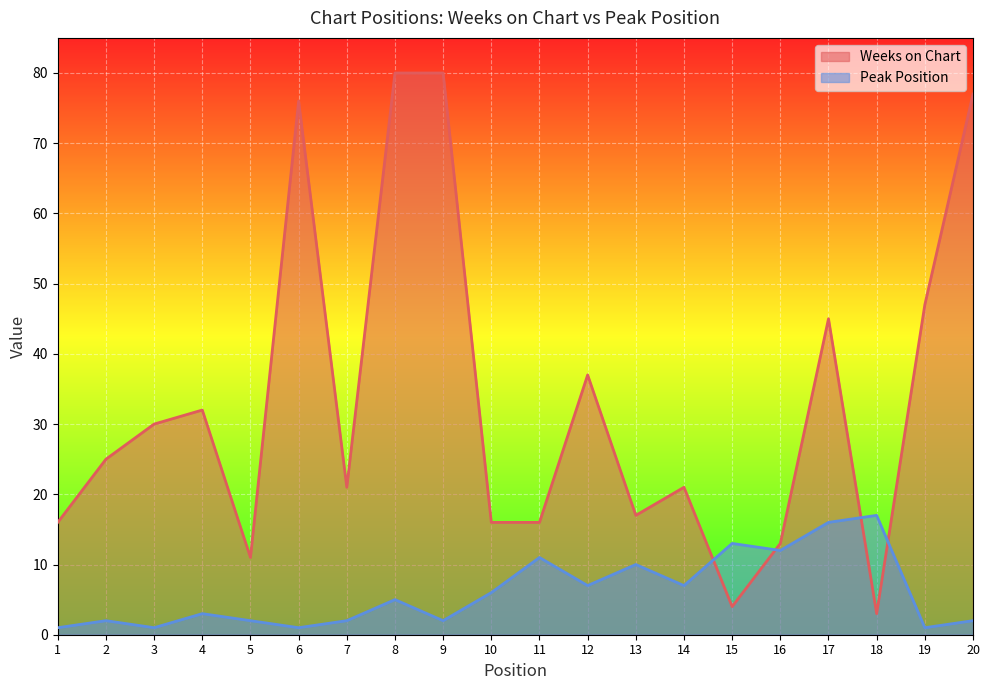

How many data points in Peak Position are above 5?

9